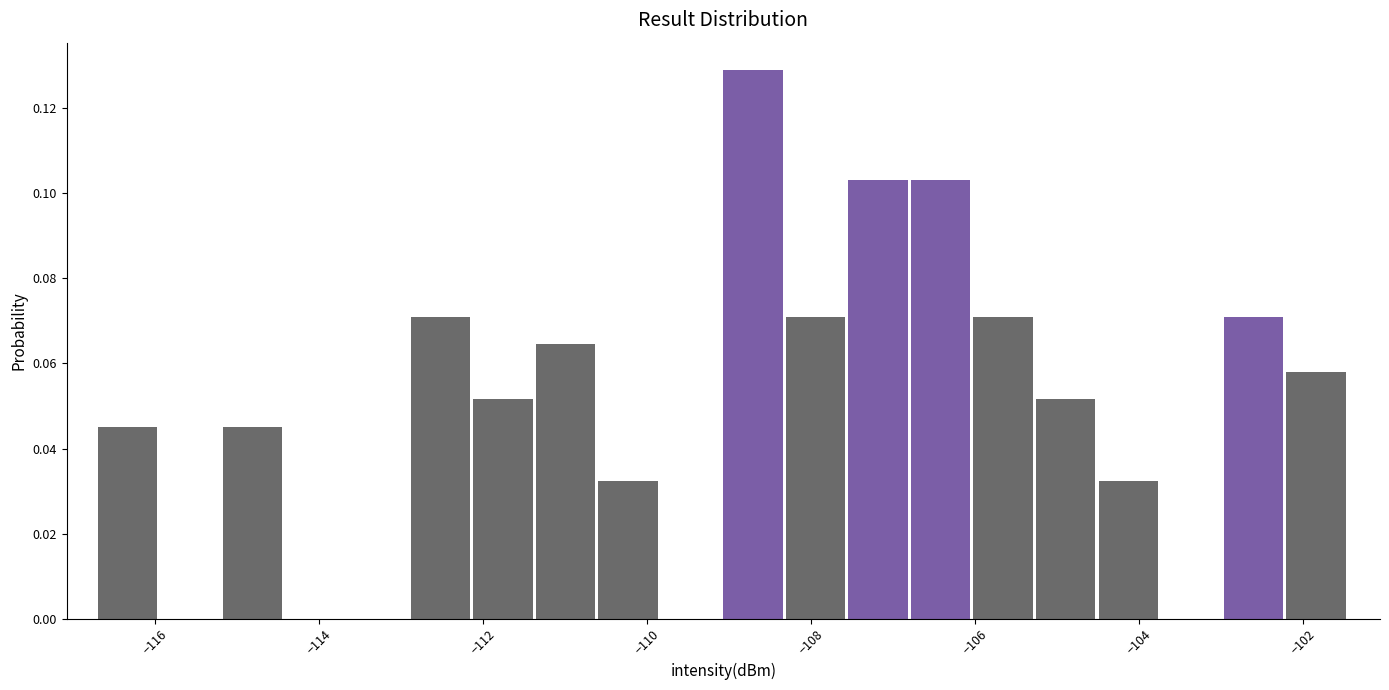

Read against the x-axis, roughly where is the centre of the tallest bar?

-108.8